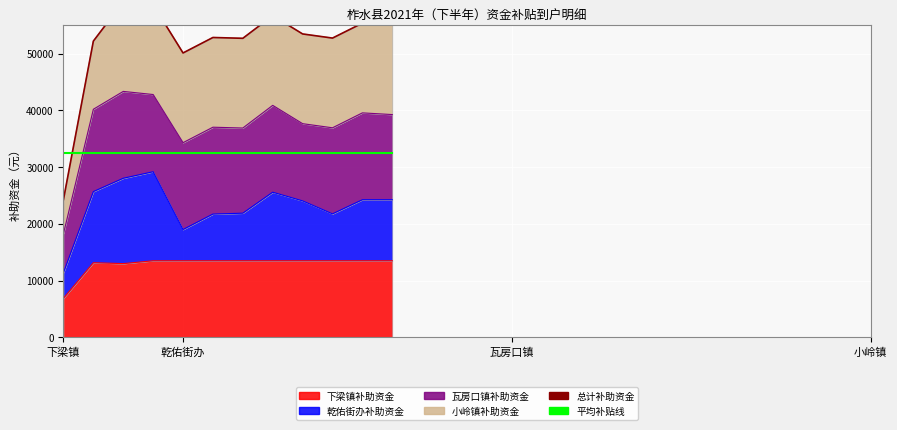

What is the sum of the 总计补助资金 values at 瓦房口镇 and 11?

114180.0